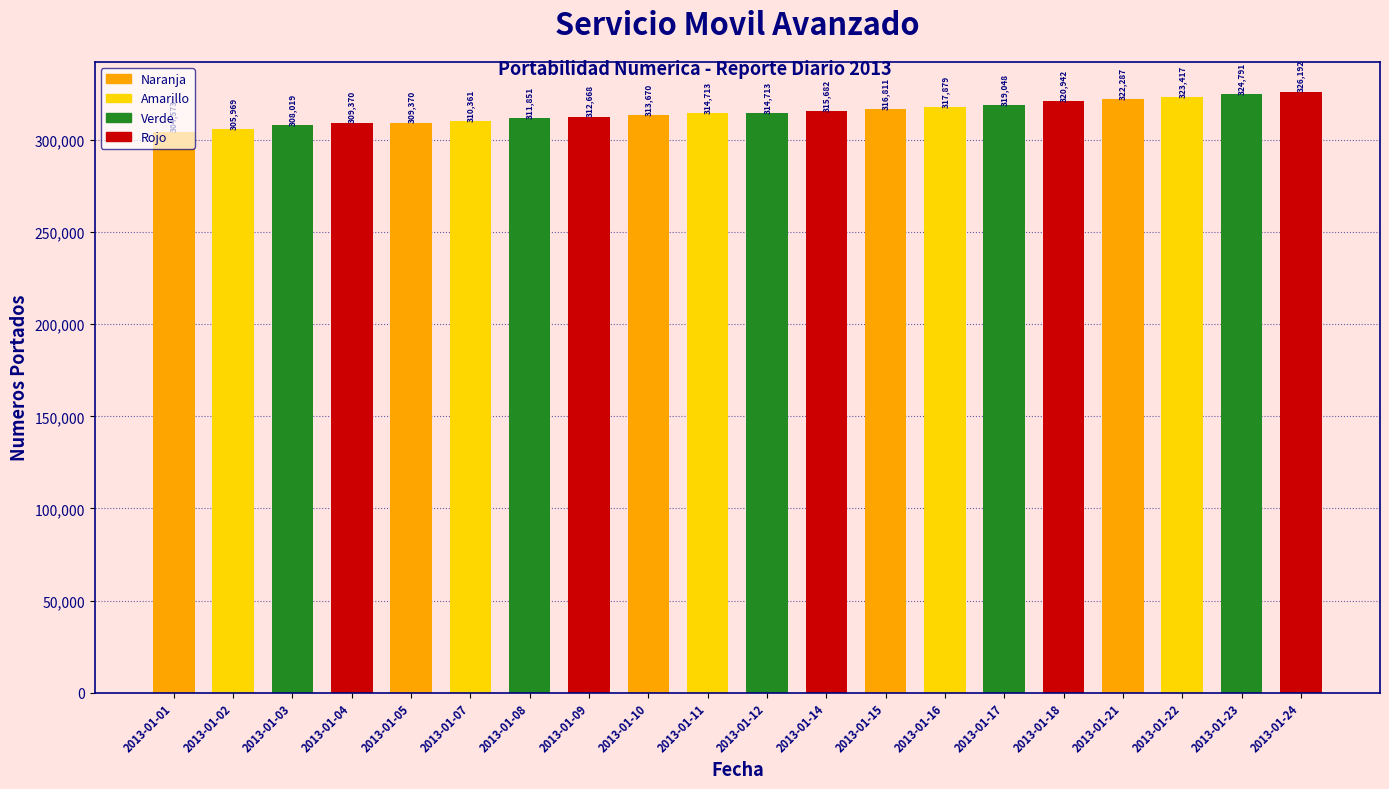

Read the value at 2013-01-05, to the nearest 10.

309370